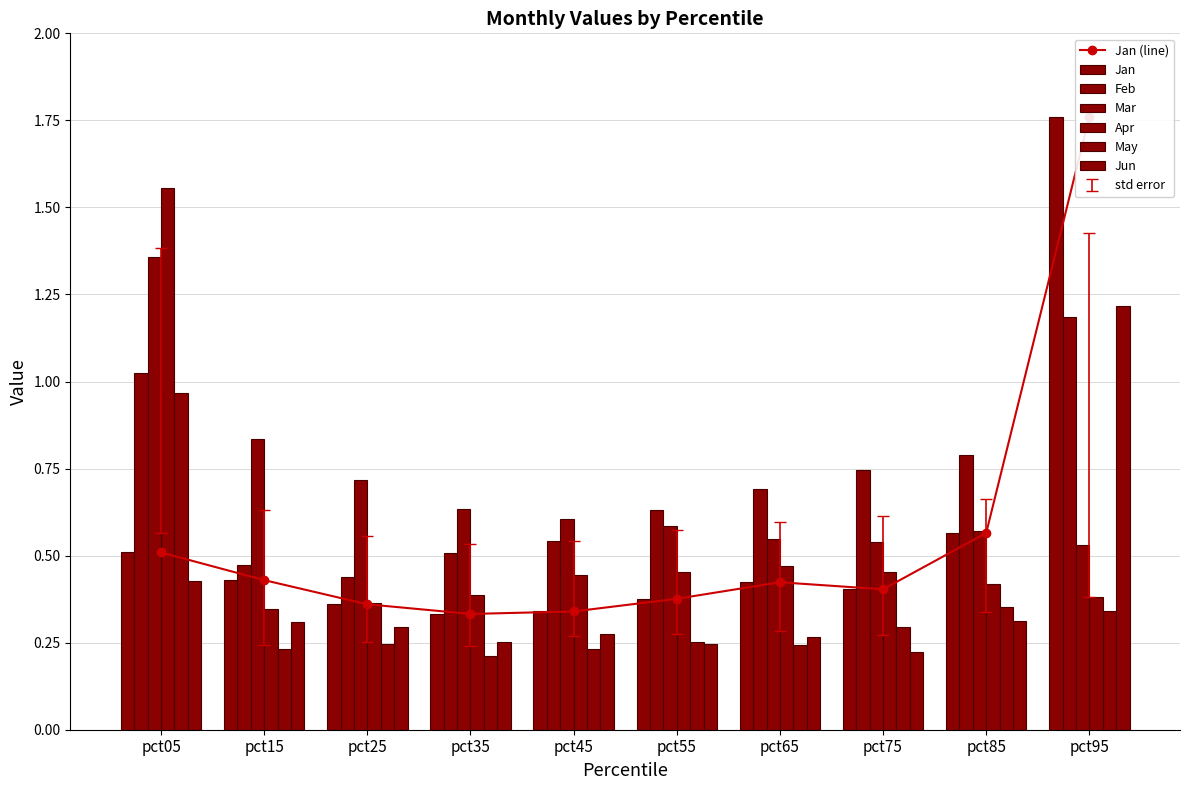

Which series has the largest total across all categories?

Feb